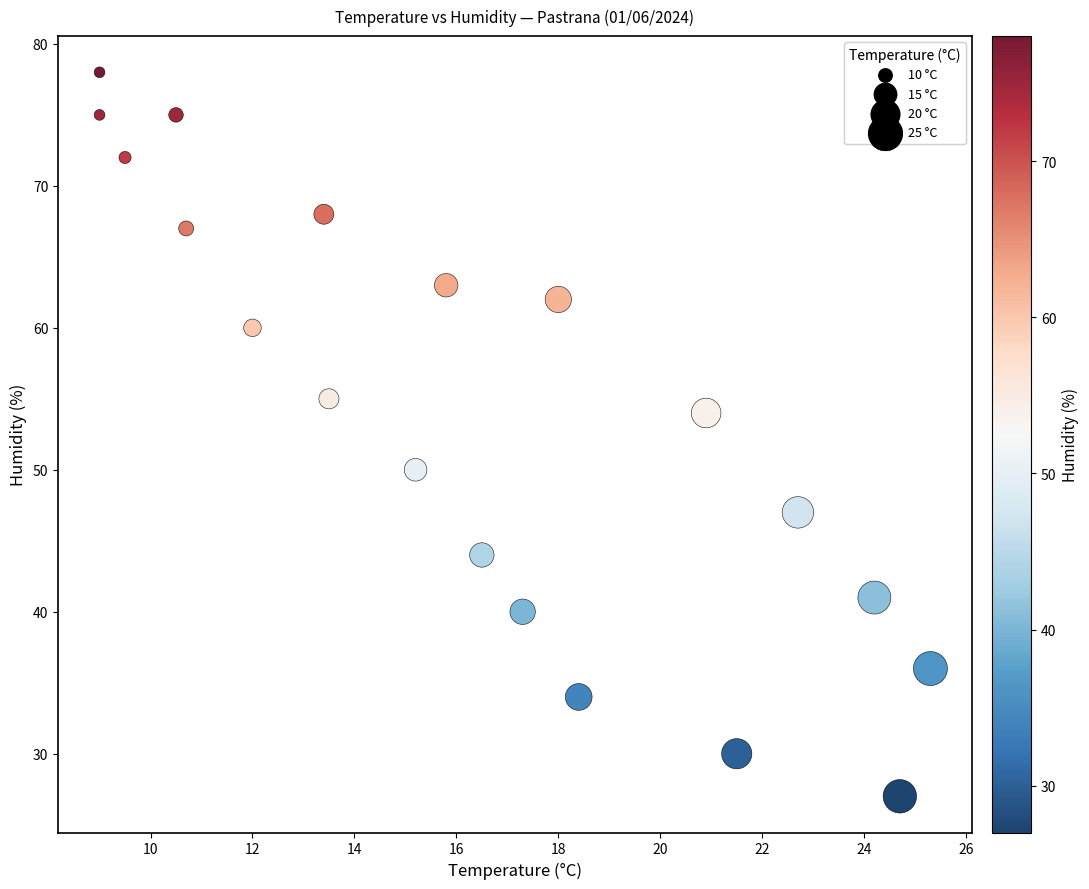

What is the range of Y values (max minus min)?

51